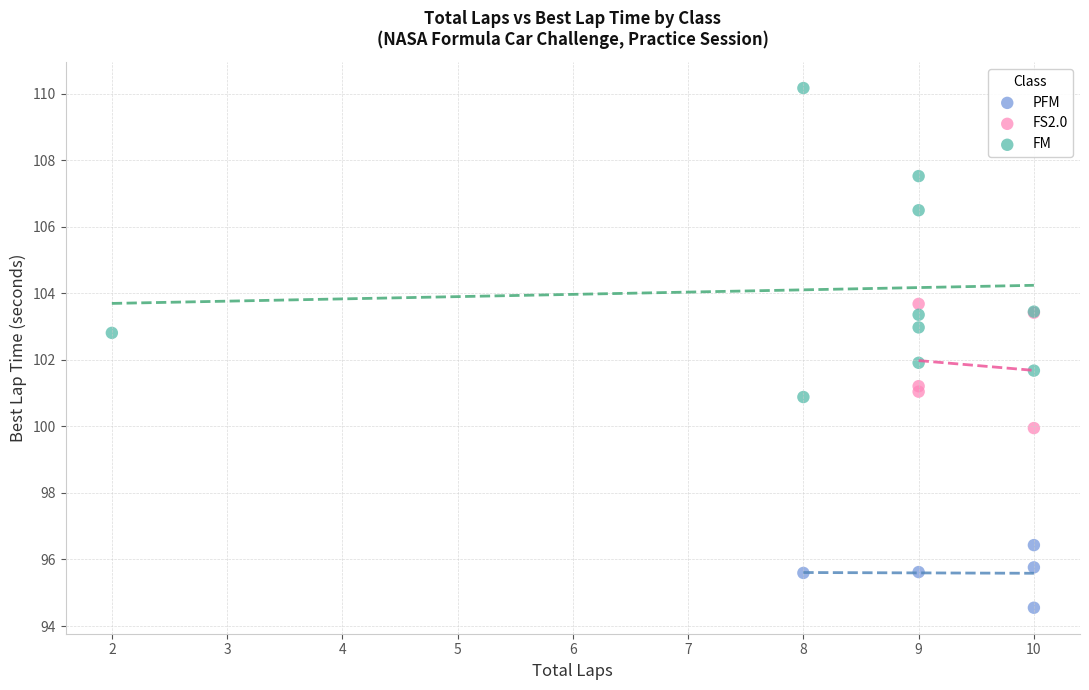

Which series has the largest Y range (max minus min)?

FM